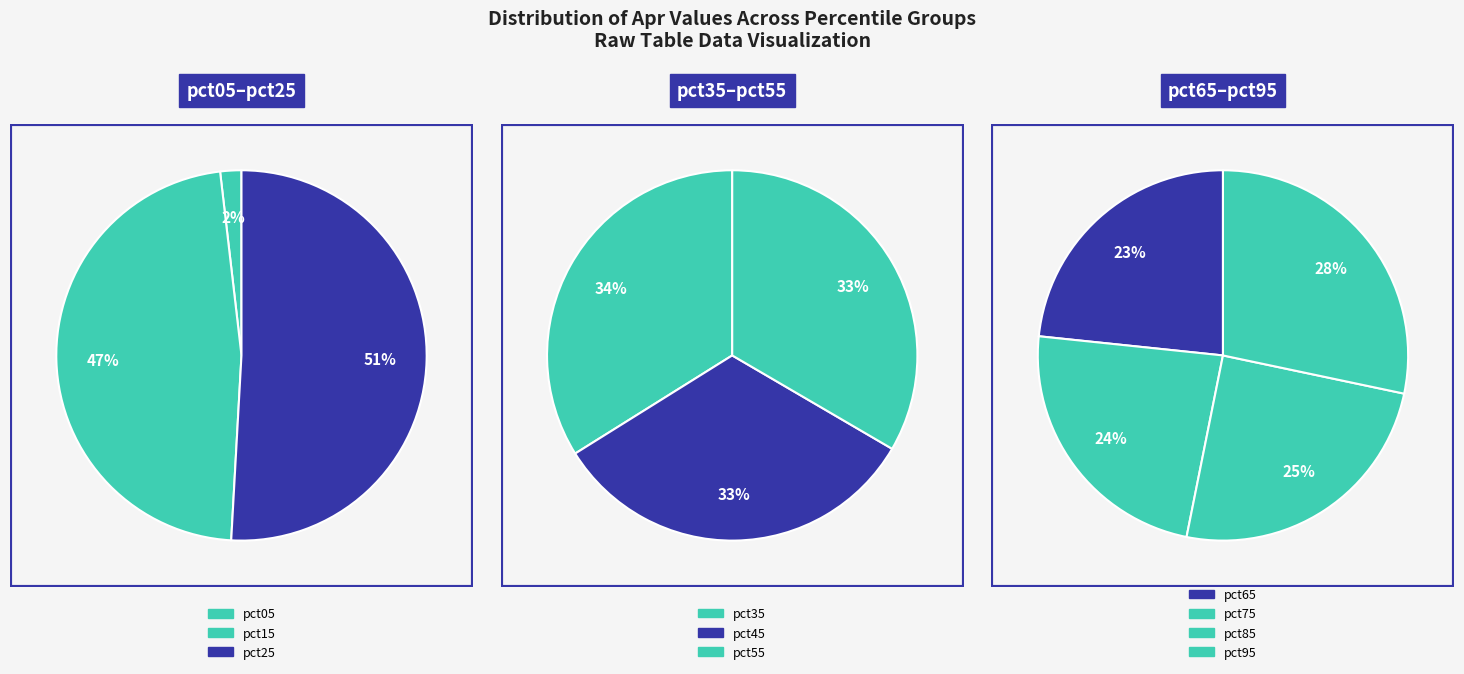

Which has a higher value, pct45 or pct35?

pct35